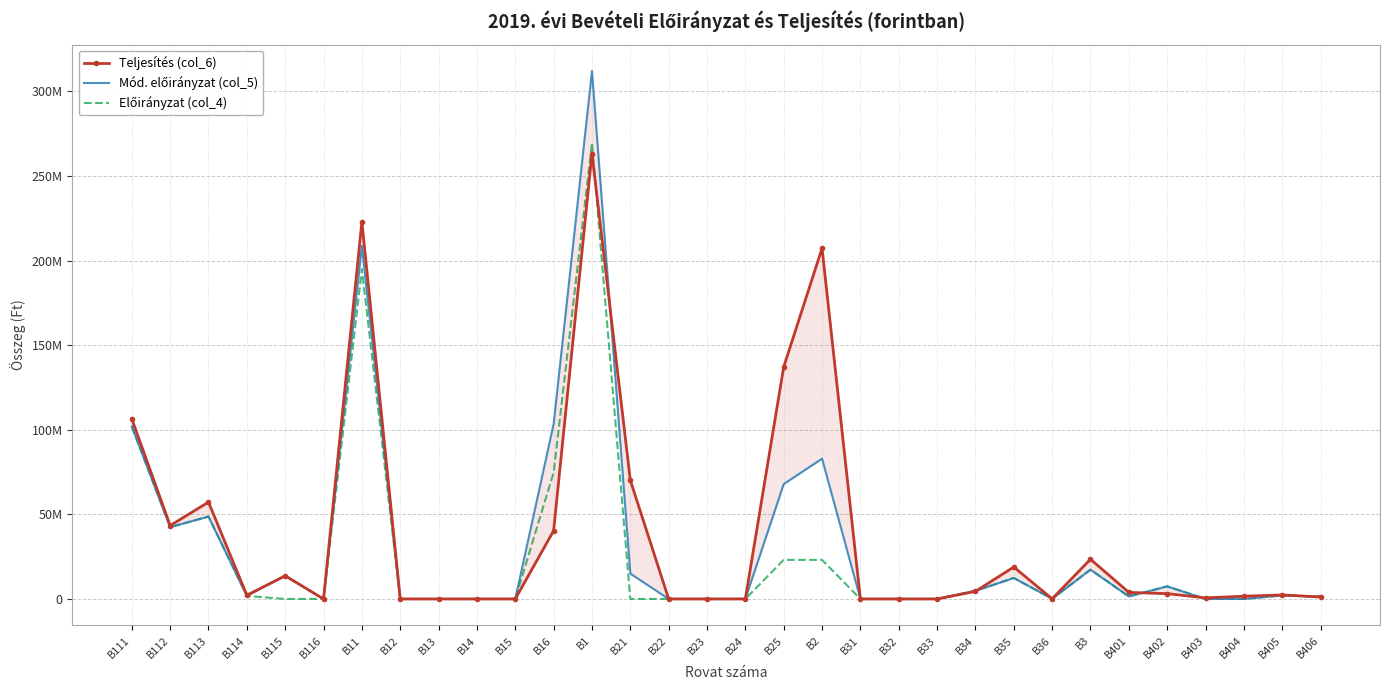

Rank the series by their average value, from highest to lowest.

Teljesítés (col_6), Mód. előirányzat (col_5), Előirányzat (col_4)